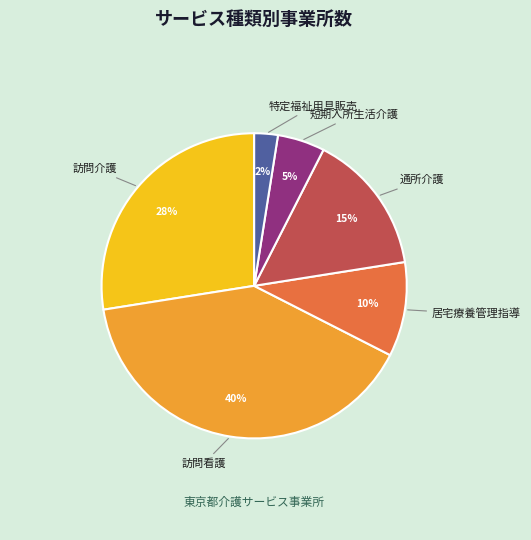

To the nearest percent, what percentage of the pie is 短期入所生活介護?

5%